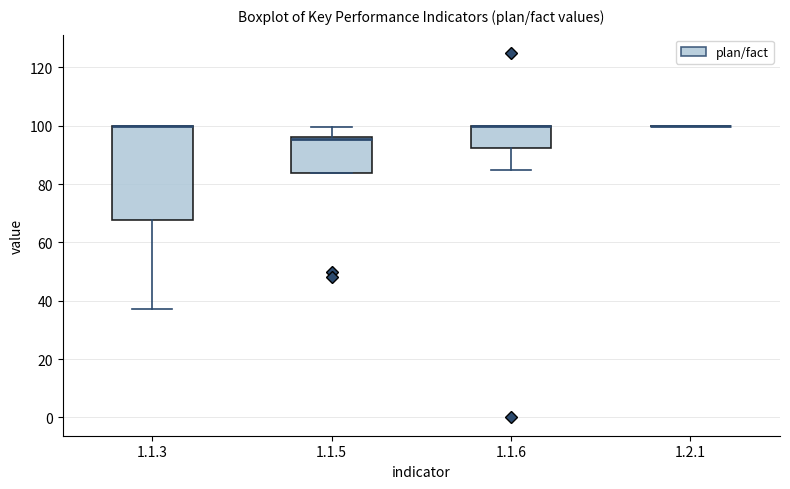

Which box is the tallest, from its lower edge to its upper edge?

1.1.3